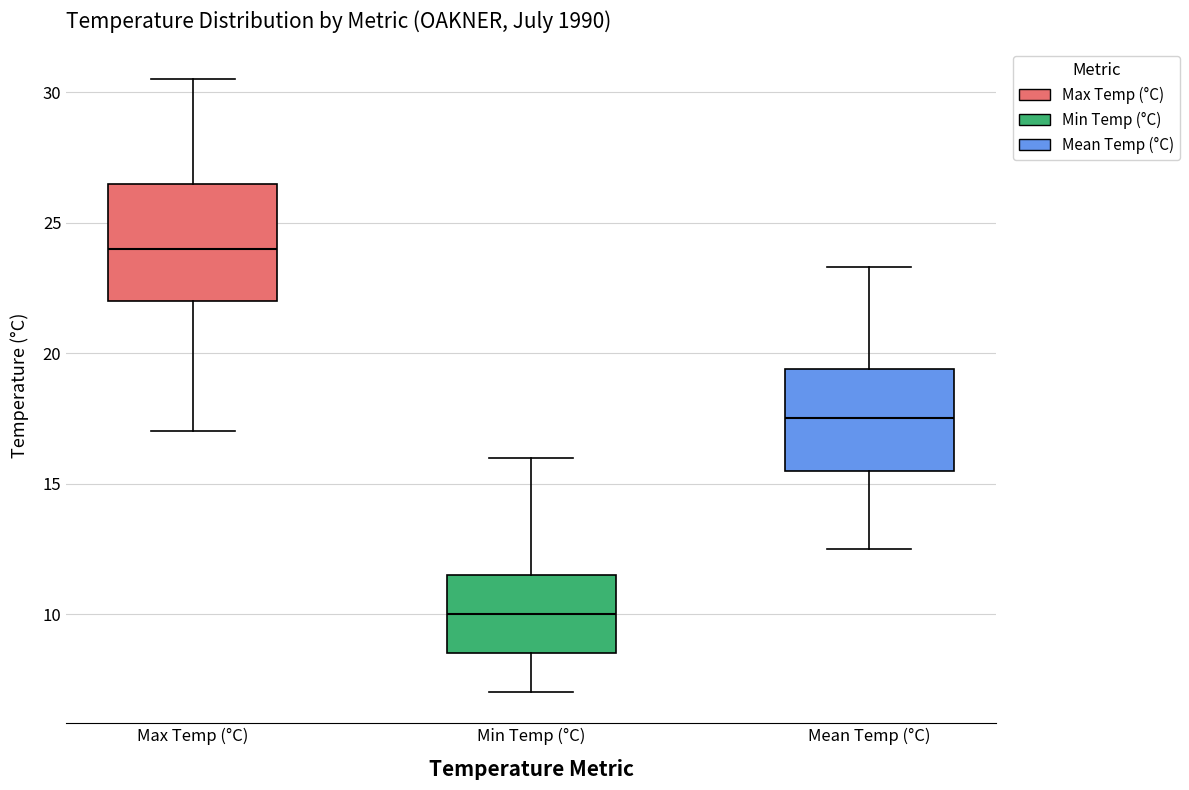

Which box is the tallest, from its lower edge to its upper edge?

Max Temp (°C)